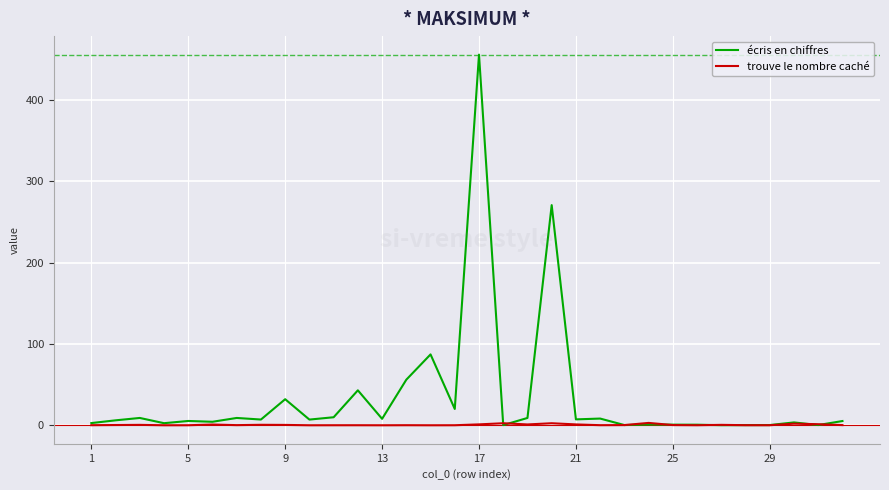

Does the chart display data point markers on the line(s)?

No